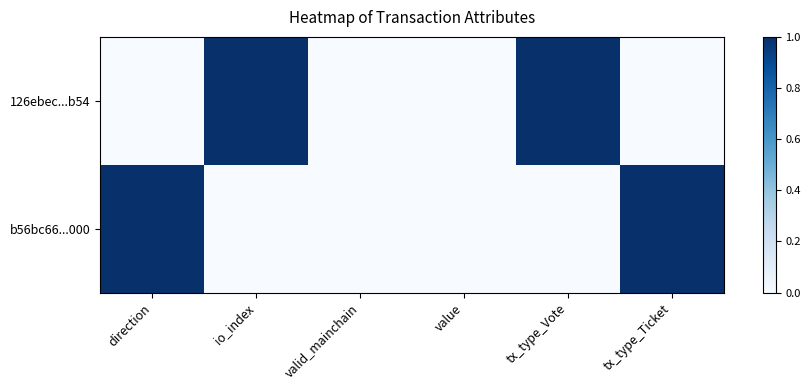

Which series has the widest spread of values?

126ebec...b54